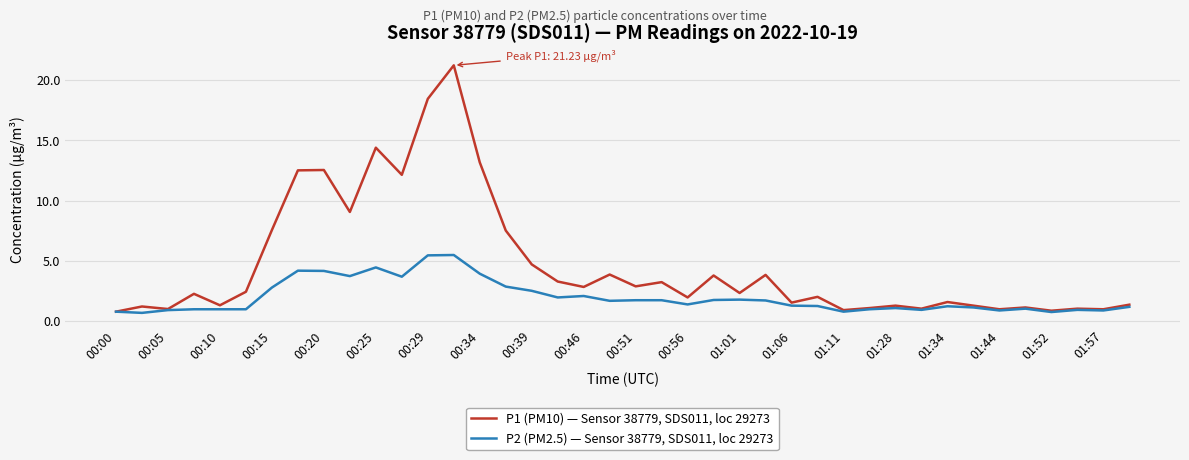

What is the highest value of the P1 (PM10) — Sensor 38779, SDS011, loc 29273 series?

21.2